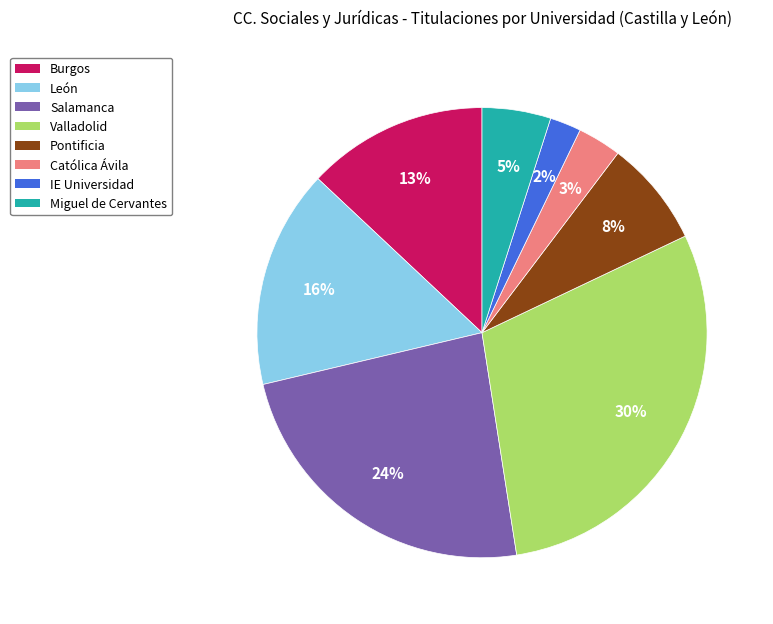

Which has a higher value, Salamanca or IE Universidad?

Salamanca